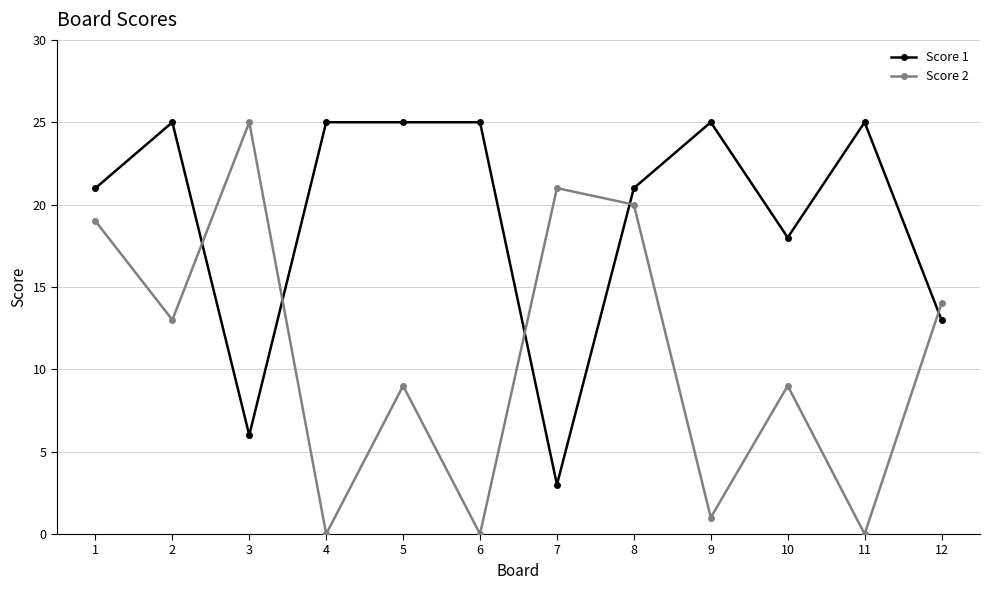

The Score 1 series shows 36 at 10. True or false?

False